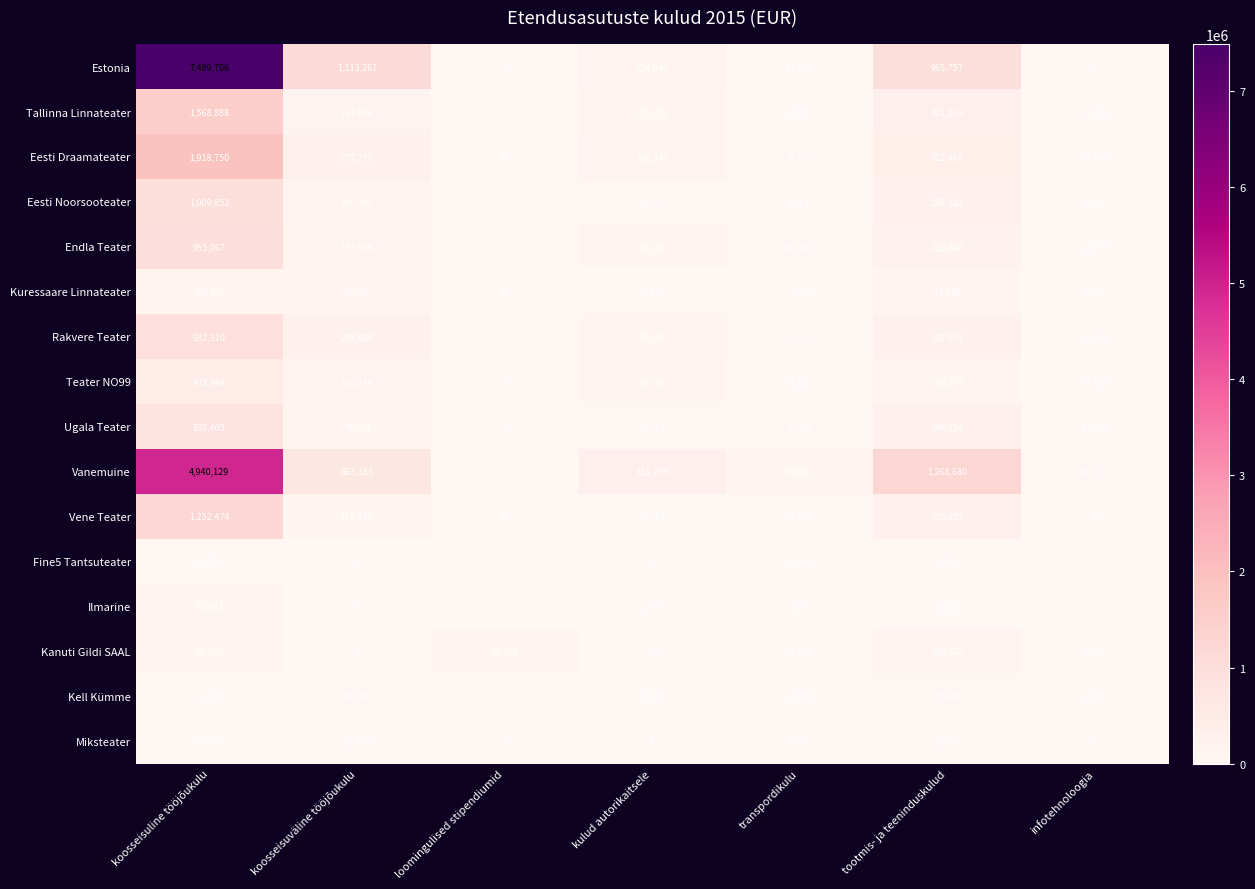

What is the spread (max minus min) of values at infotehnoloogia?

41743